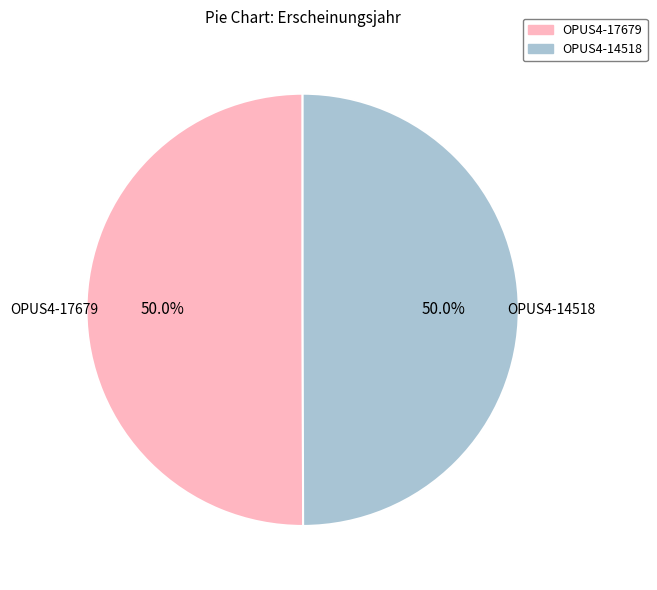

What is the ratio of the value at OPUS4-14518 to the value at OPUS4-17679?

1.0